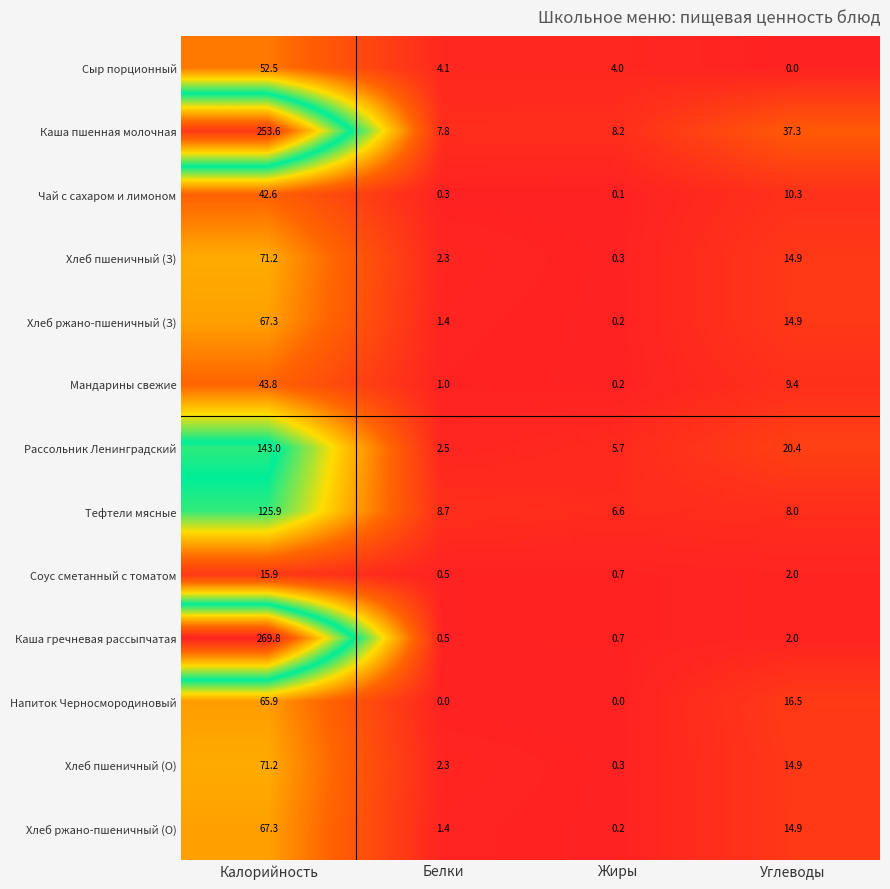

At which category is the sum across all series the highest?

Калорийность